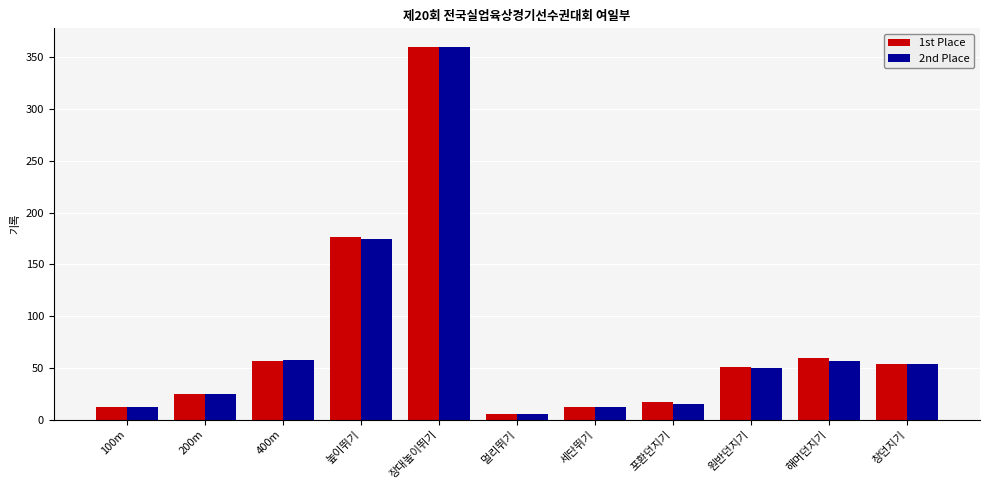

What is the value of the 1st Place bar at the 7th from the left?

12.7